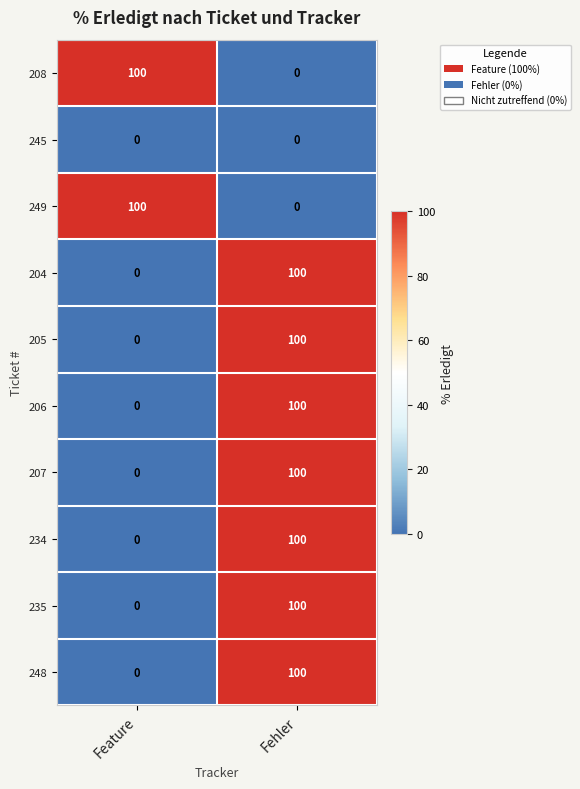

How many values in 249 are above zero?

1